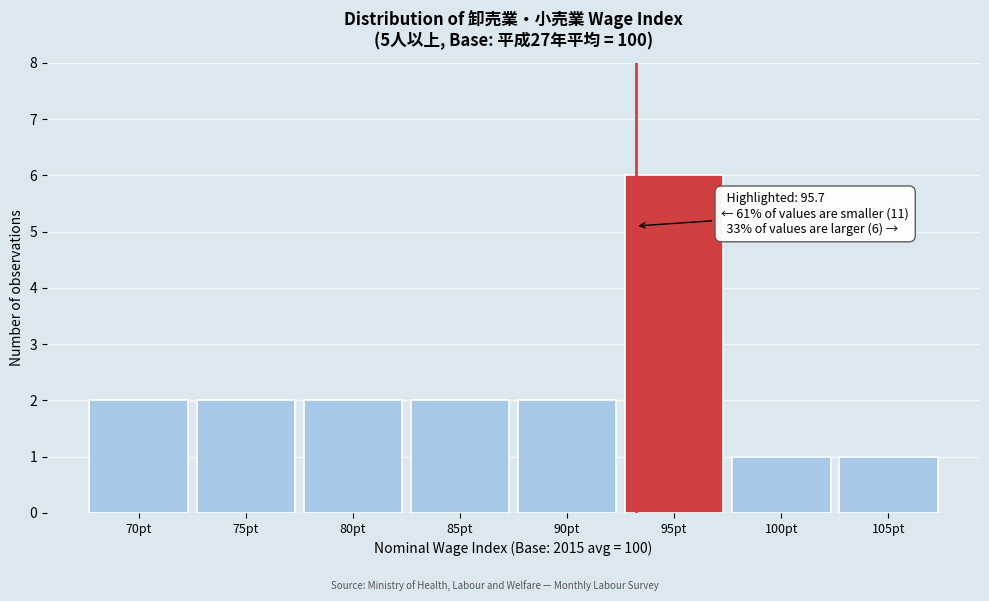

Reading left to right, transcribe all the data shown in this chart.

2	2	2	2	2	6	1	1